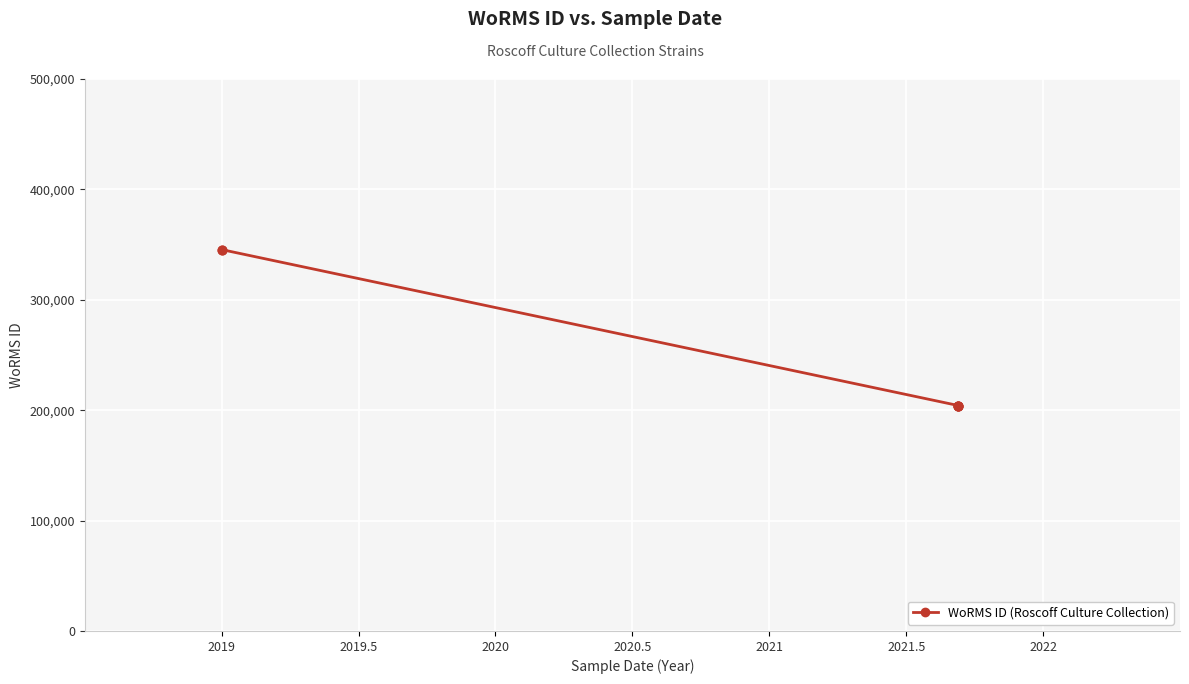

Approximately how many times larger is the value at 2019 compared to 2020?

1.7